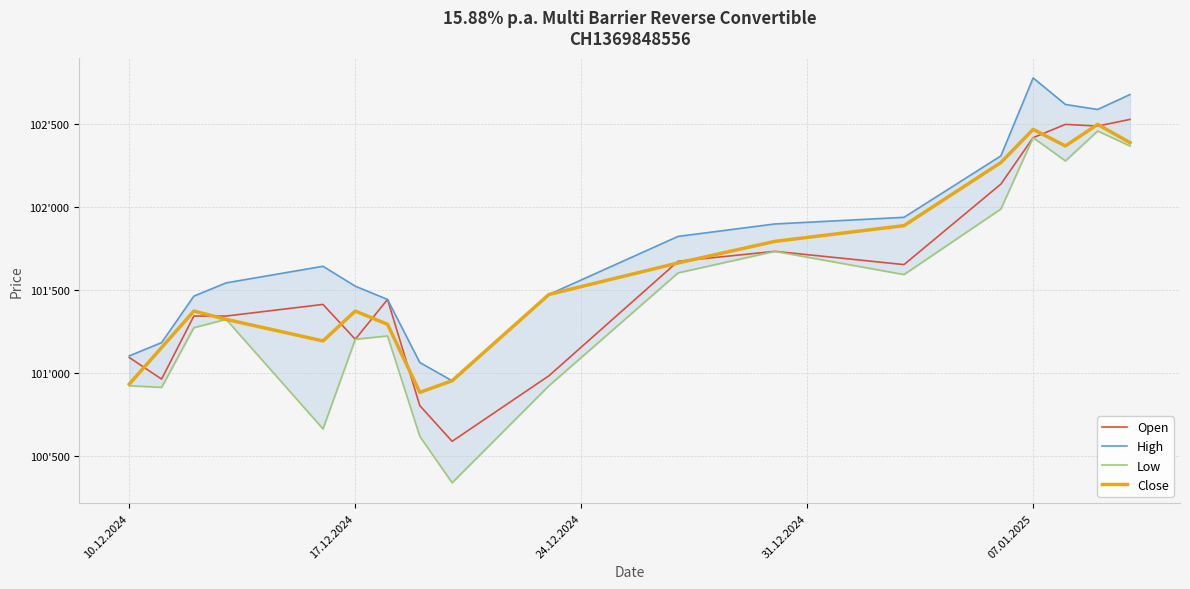

How many lines are shown in the chart?

4